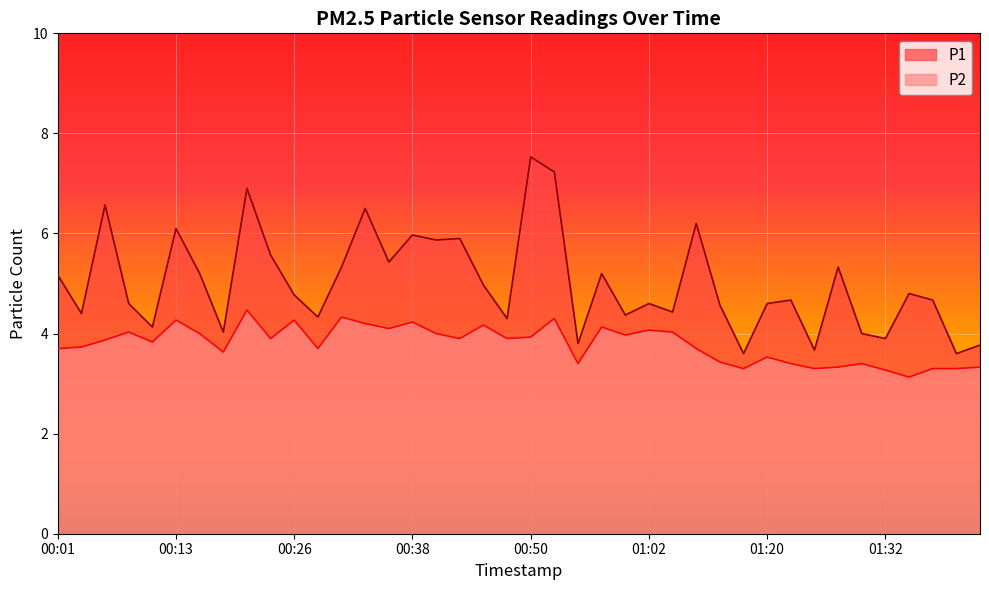

What position from the left is 01:05?

27